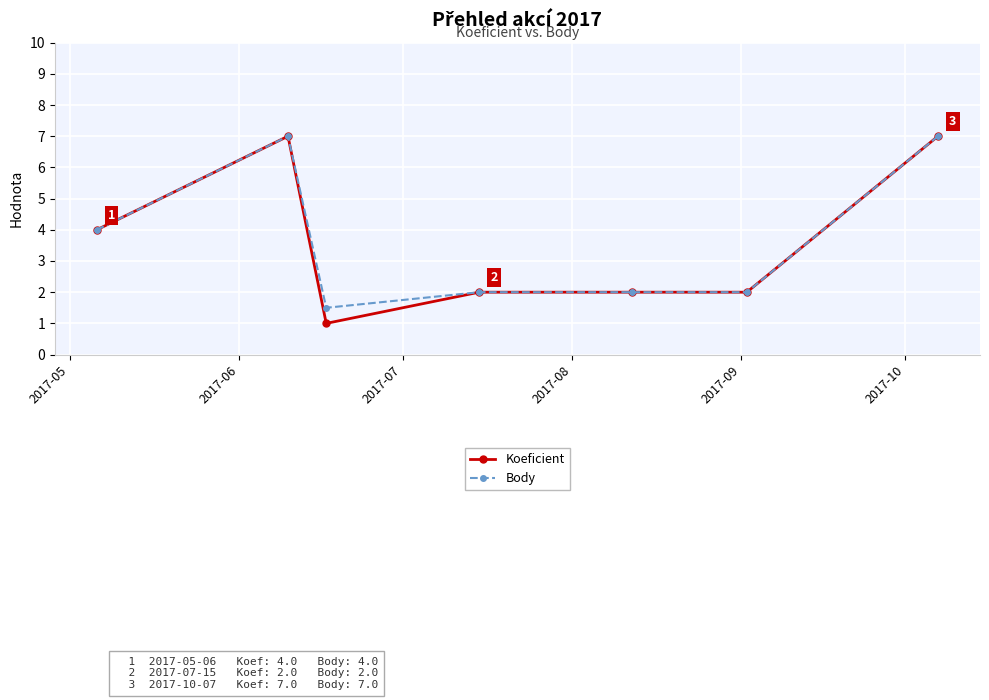

Which series has the largest range (max minus min)?

Koeficient